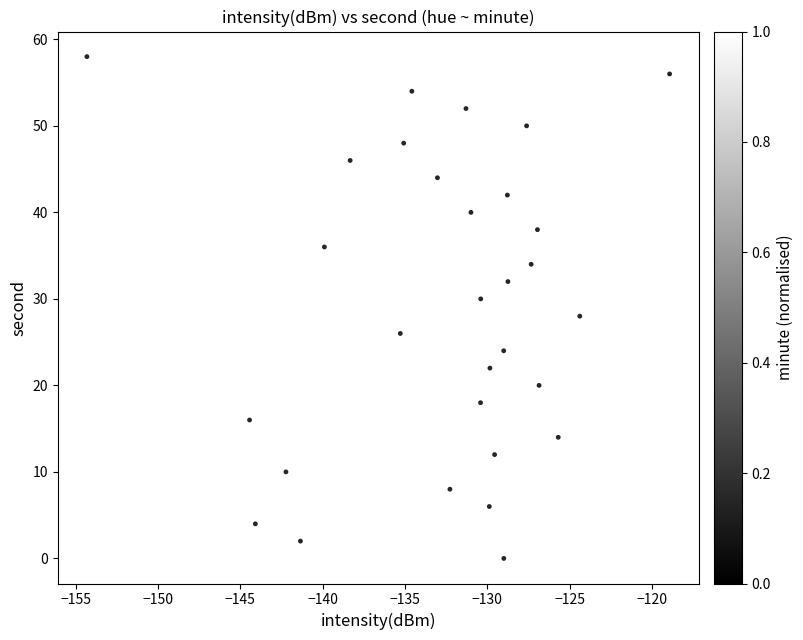

What is the range of Y values (max minus min)?

58